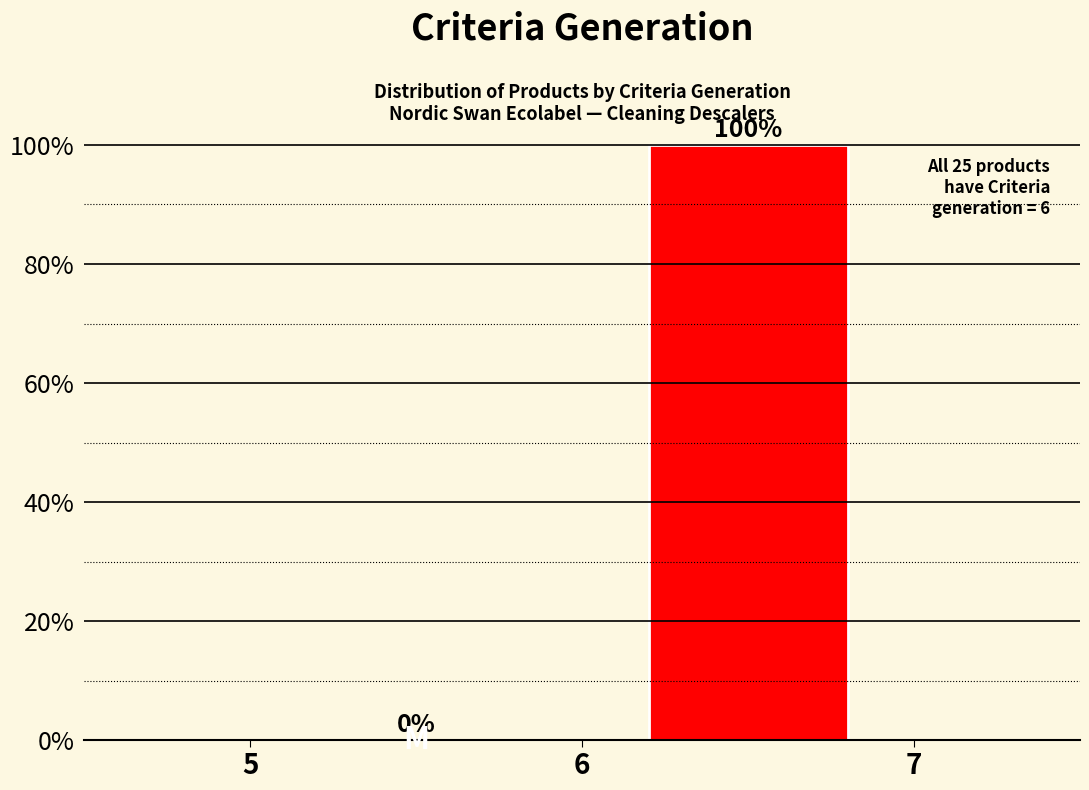

Reading left to right, transcribe this chart: for each bar, give the range it covers on the x-axis and its height.

5 to 6: 0
6 to 7: 100